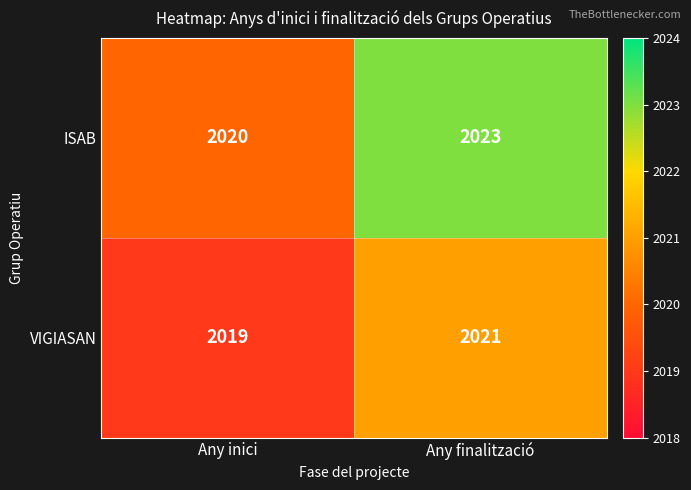

At how many categories does at least one series exceed 2019?

2